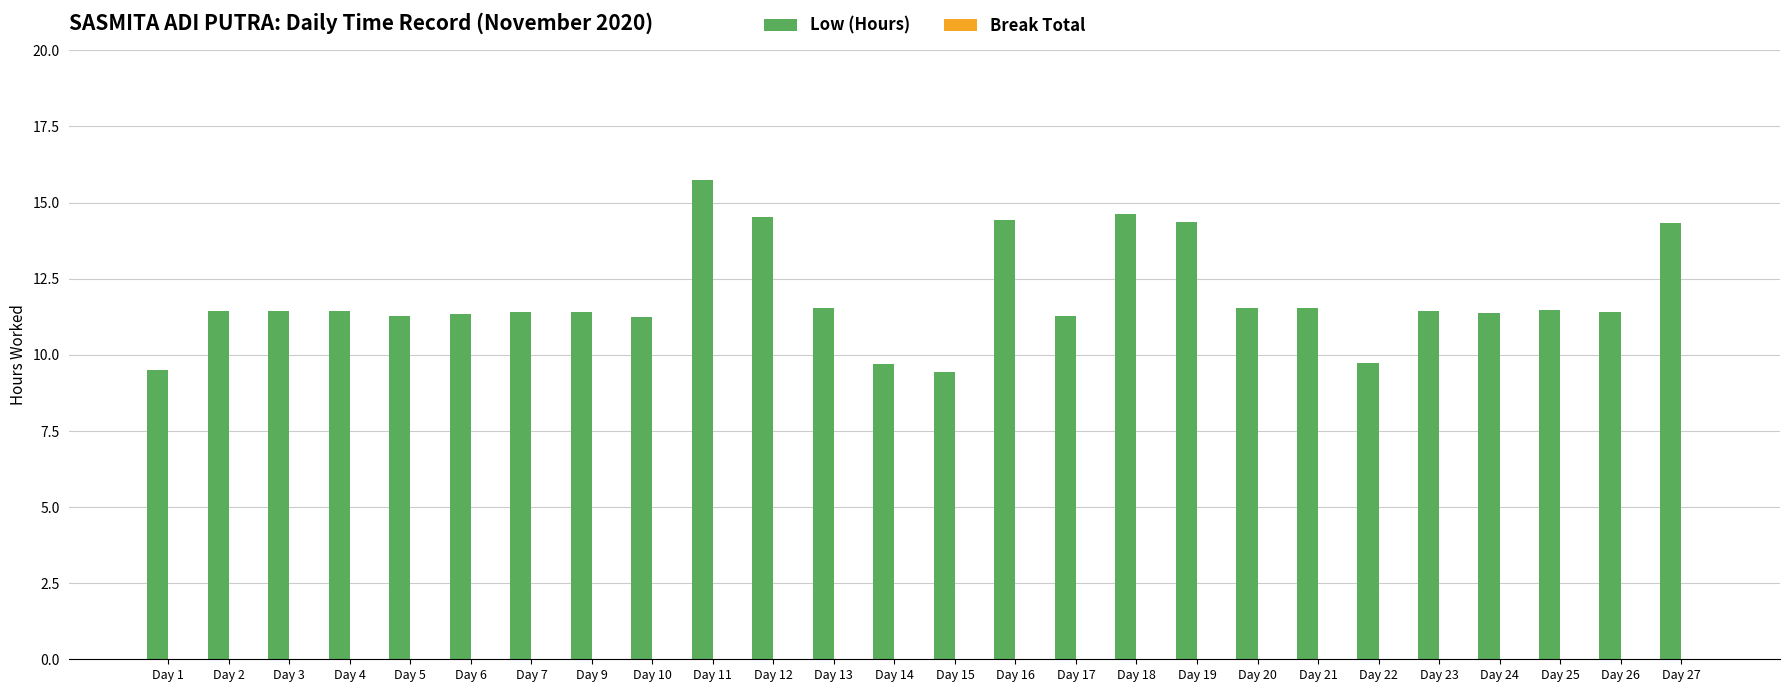

The value at Day 6 is 3.4. True or false?

False